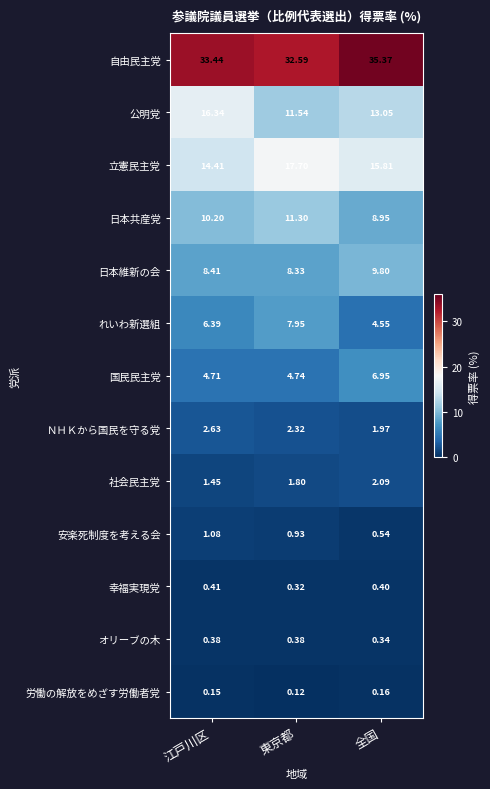

Which series has the largest total across all categories?

自由民主党